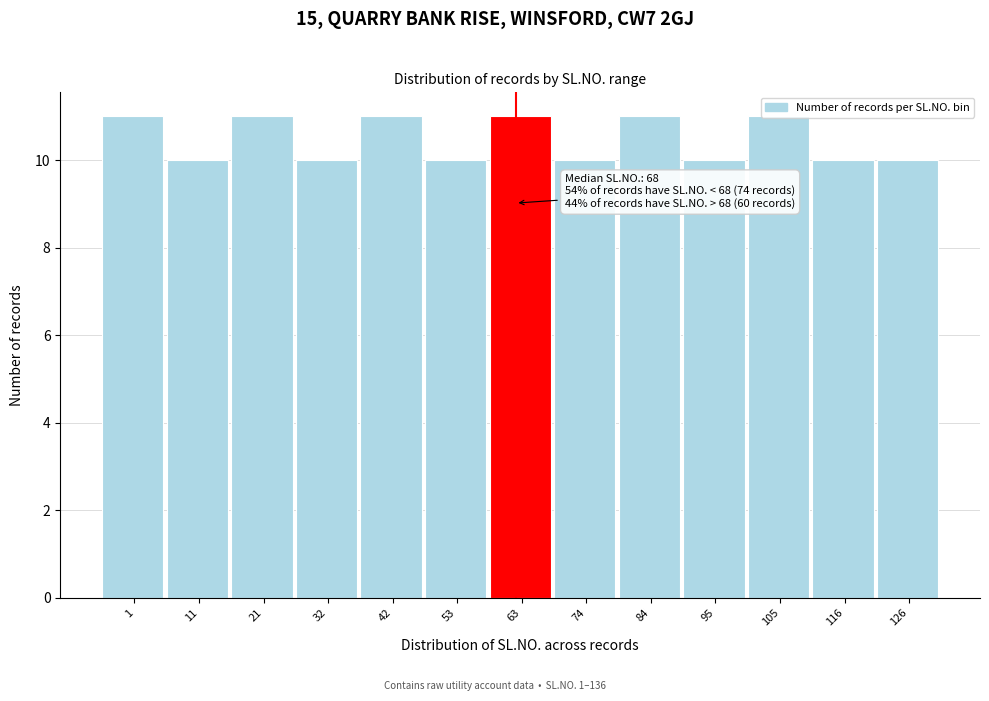

What is the sum of the values at 84 and 105?

22